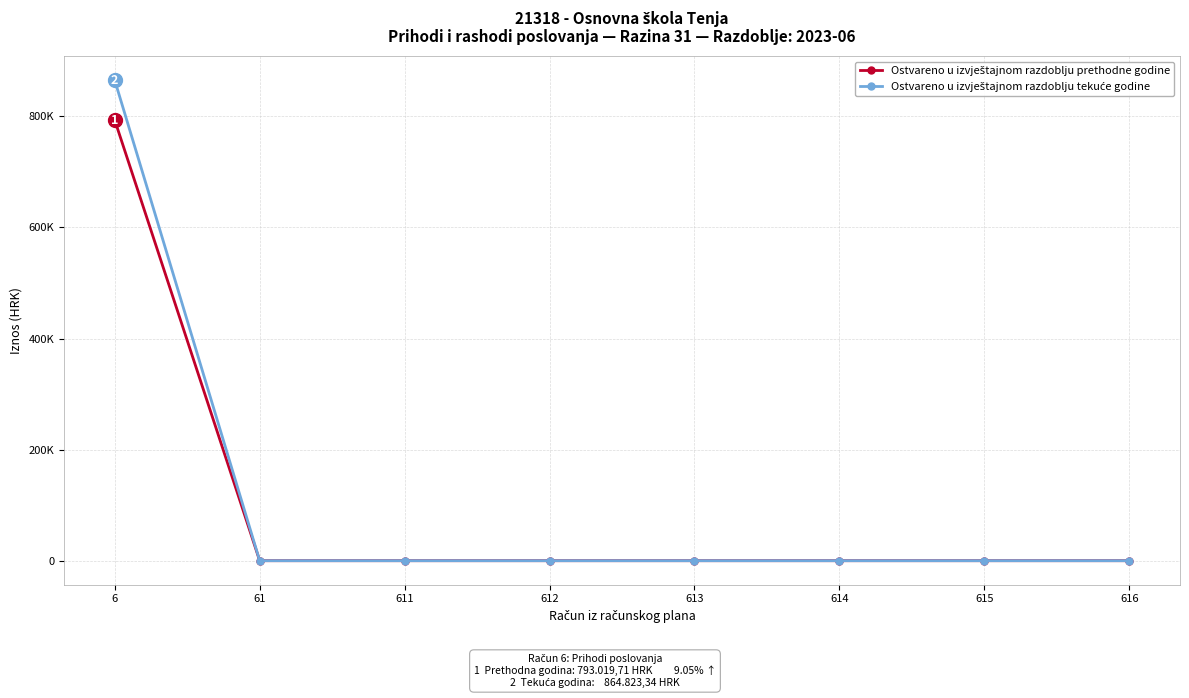

True or false: Ostvareno u izvještajnom razdoblju prethodne godine and Ostvareno u izvještajnom razdoblju tekuće godine cross at least once.

False